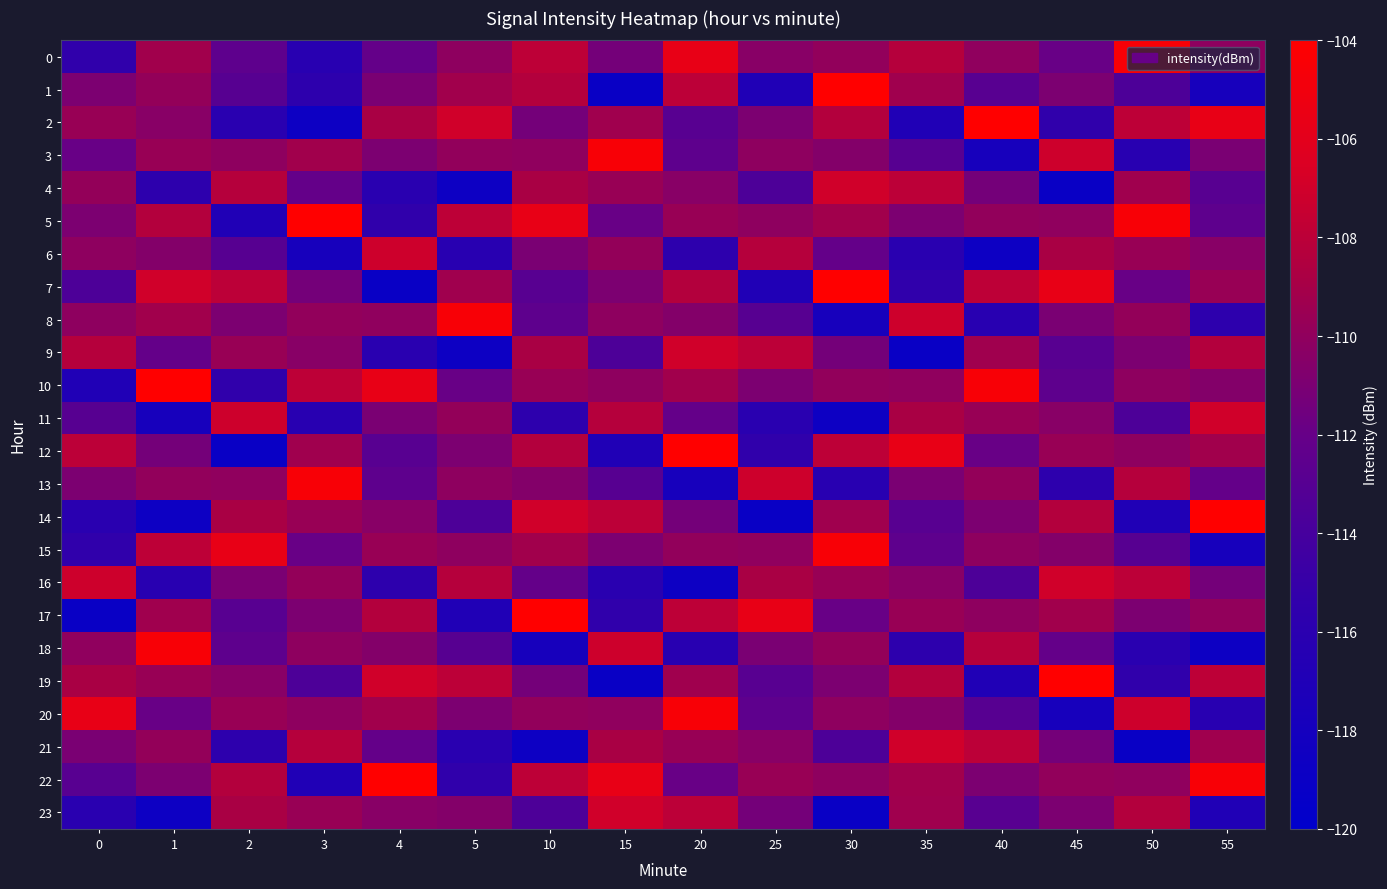

Reading right to left, what are all the values shown in this chart?

0: 55=-110.1	50=-104.5	45=-111.9	40=-110.0	35=-108.3	30=-109.9	25=-110.4	20=-105.6	15=-111.3	10=-107.9	5=-110.1	4=-112.1	3=-116.2	2=-112.5	1=-109.2	0=-115.4
1: 55=-117.8	50=-113.5	45=-110.9	40=-112.8	35=-109.3	30=-104.0	25=-117.0	20=-107.9	15=-119.1	10=-108.4	5=-109.2	4=-111.1	3=-115.7	2=-112.9	1=-109.8	0=-110.9
2: 55=-105.6	50=-107.9	45=-115.4	40=-104.0	35=-117.0	30=-108.4	25=-110.9	20=-112.8	15=-109.3	10=-111.3	5=-107.1	4=-108.9	3=-118.7	2=-116.1	1=-110.4	0=-109.6
3: 55=-111.1	50=-116.2	45=-107.1	40=-117.8	35=-112.9	30=-110.6	25=-110.1	20=-112.5	15=-104.5	10=-110.0	5=-109.9	4=-110.9	3=-109.2	2=-110.1	1=-109.7	0=-111.9
4: 55=-112.8	50=-109.3	45=-119.1	40=-111.3	35=-107.9	30=-107.1	25=-113.5	20=-110.4	15=-109.6	10=-108.9	5=-118.7	4=-116.1	3=-112.1	2=-108.3	1=-115.7	0=-109.8
5: 55=-112.5	50=-104.5	45=-110.0	40=-109.9	35=-110.9	30=-109.2	25=-110.1	20=-109.7	15=-111.9	10=-105.6	5=-107.9	4=-115.4	3=-104.0	2=-117.0	1=-108.4	0=-110.9
6: 55=-110.4	50=-109.6	45=-108.9	40=-118.7	35=-116.1	30=-112.1	25=-108.3	20=-115.7	15=-109.8	10=-111.1	5=-116.2	4=-107.1	3=-117.8	2=-112.9	1=-110.6	0=-110.1
7: 55=-109.7	50=-111.9	45=-105.6	40=-107.9	35=-115.4	30=-104.0	25=-117.0	20=-108.4	15=-110.9	10=-112.8	5=-109.3	4=-119.1	3=-111.3	2=-107.9	1=-107.1	0=-113.5
8: 55=-115.7	50=-109.8	45=-111.1	40=-116.2	35=-107.1	30=-117.8	25=-112.9	20=-110.6	15=-110.1	10=-112.5	5=-104.5	4=-110.0	3=-109.9	2=-110.9	1=-109.2	0=-110.1
9: 55=-108.4	50=-110.9	45=-112.8	40=-109.3	35=-119.1	30=-111.3	25=-107.9	20=-107.1	15=-113.5	10=-108.9	5=-118.7	4=-116.1	3=-110.4	2=-109.6	1=-112.1	0=-108.3
10: 55=-110.6	50=-110.1	45=-112.5	40=-104.5	35=-110.0	30=-109.9	25=-110.9	20=-109.2	15=-110.1	10=-109.7	5=-111.9	4=-105.6	3=-107.9	2=-115.4	1=-104.0	0=-117.0
11: 55=-107.1	50=-113.5	45=-110.4	40=-109.6	35=-108.9	30=-118.7	25=-116.1	20=-112.1	15=-108.3	10=-115.7	5=-109.8	4=-111.1	3=-116.2	2=-107.1	1=-117.8	0=-112.9
12: 55=-109.2	50=-110.1	45=-109.7	40=-111.9	35=-105.6	30=-107.9	25=-115.4	20=-104.0	15=-117.0	10=-108.4	5=-110.9	4=-112.8	3=-109.3	2=-119.1	1=-111.3	0=-107.9
13: 55=-112.1	50=-108.3	45=-115.7	40=-109.8	35=-111.1	30=-116.2	25=-107.1	20=-117.8	15=-112.9	10=-110.6	5=-110.1	4=-112.5	3=-104.5	2=-110.0	1=-109.9	0=-110.9
14: 55=-104.0	50=-117.0	45=-108.4	40=-110.9	35=-112.8	30=-109.3	25=-119.1	20=-111.3	15=-107.9	10=-107.1	5=-113.5	4=-110.4	3=-109.6	2=-108.9	1=-118.7	0=-116.1
15: 55=-117.8	50=-112.9	45=-110.6	40=-110.1	35=-112.5	30=-104.5	25=-110.0	20=-109.9	15=-110.9	10=-109.2	5=-110.1	4=-109.7	3=-111.9	2=-105.6	1=-107.9	0=-115.4
16: 55=-111.3	50=-107.9	45=-107.1	40=-113.5	35=-110.4	30=-109.6	25=-108.9	20=-118.7	15=-116.1	10=-112.1	5=-108.3	4=-115.7	3=-109.8	2=-111.1	1=-116.2	0=-107.1
17: 55=-109.9	50=-110.9	45=-109.2	40=-110.1	35=-109.7	30=-111.9	25=-105.6	20=-107.9	15=-115.4	10=-104.0	5=-117.0	4=-108.4	3=-110.9	2=-112.8	1=-109.3	0=-119.1
18: 55=-118.7	50=-116.1	45=-112.1	40=-108.3	35=-115.7	30=-109.8	25=-111.1	20=-116.2	15=-107.1	10=-117.8	5=-112.9	4=-110.6	3=-110.1	2=-112.5	1=-104.5	0=-110.0
19: 55=-107.9	50=-115.4	45=-104.0	40=-117.0	35=-108.4	30=-110.9	25=-112.8	20=-109.3	15=-119.1	10=-111.3	5=-107.9	4=-107.1	3=-113.5	2=-110.4	1=-109.6	0=-108.9
20: 55=-116.2	50=-107.1	45=-117.8	40=-112.9	35=-110.6	30=-110.1	25=-112.5	20=-104.5	15=-110.0	10=-109.9	5=-110.9	4=-109.2	3=-110.1	2=-109.7	1=-111.9	0=-105.6
21: 55=-109.3	50=-119.1	45=-111.3	40=-107.9	35=-107.1	30=-113.5	25=-110.4	20=-109.6	15=-108.9	10=-118.7	5=-116.1	4=-112.1	3=-108.3	2=-115.7	1=-109.8	0=-111.1
22: 55=-104.5	50=-110.0	45=-109.9	40=-110.9	35=-109.2	30=-110.1	25=-109.7	20=-111.9	15=-105.6	10=-107.9	5=-115.4	4=-104.0	3=-117.0	2=-108.4	1=-110.9	0=-112.8
23: 55=-117.0	50=-108.4	45=-110.9	40=-112.8	35=-109.3	30=-119.1	25=-111.3	20=-107.9	15=-107.1	10=-113.5	5=-110.6	4=-110.4	3=-109.6	2=-108.9	1=-118.7	0=-116.1